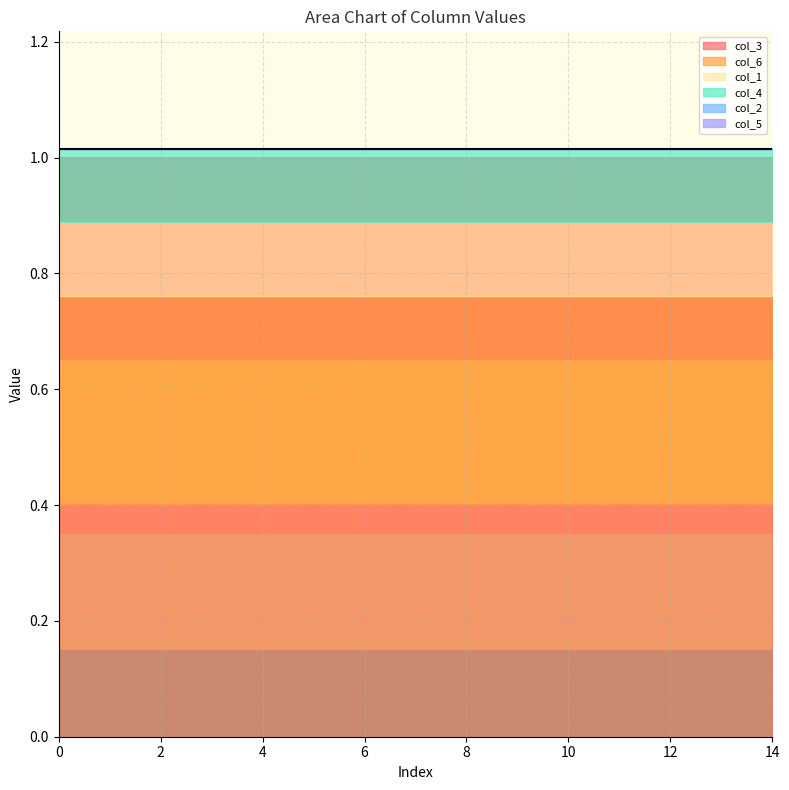

True or false: col_4 and col_1 intersect in this chart.

False